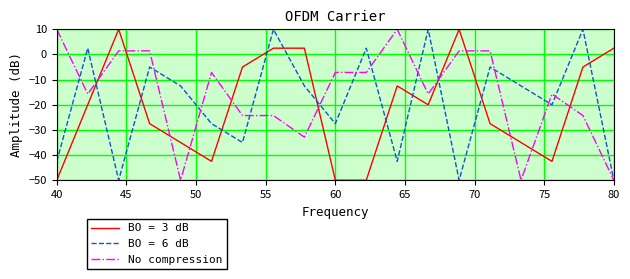

What is the minimum value shown in the chart?

-50.0